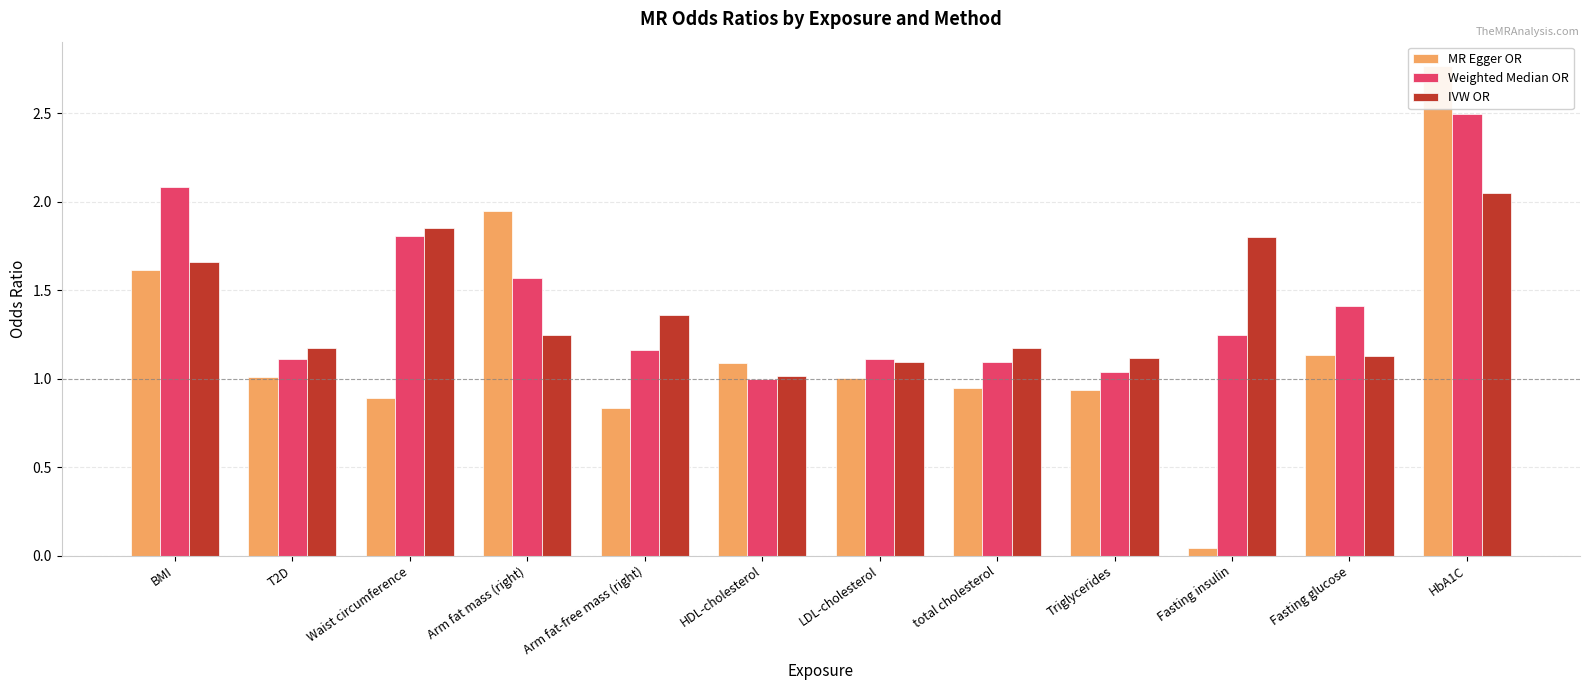

What position from the left is total cholesterol?

8